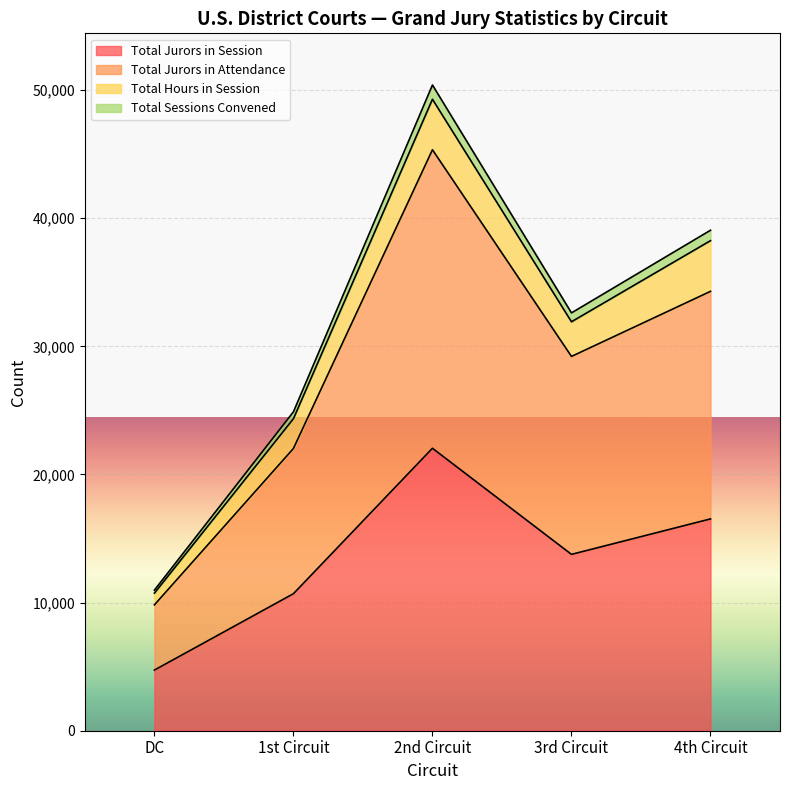

List the labels in order of Total Sessions Convened value, smallest first.

DC, 1st Circuit, 3rd Circuit, 4th Circuit, 2nd Circuit